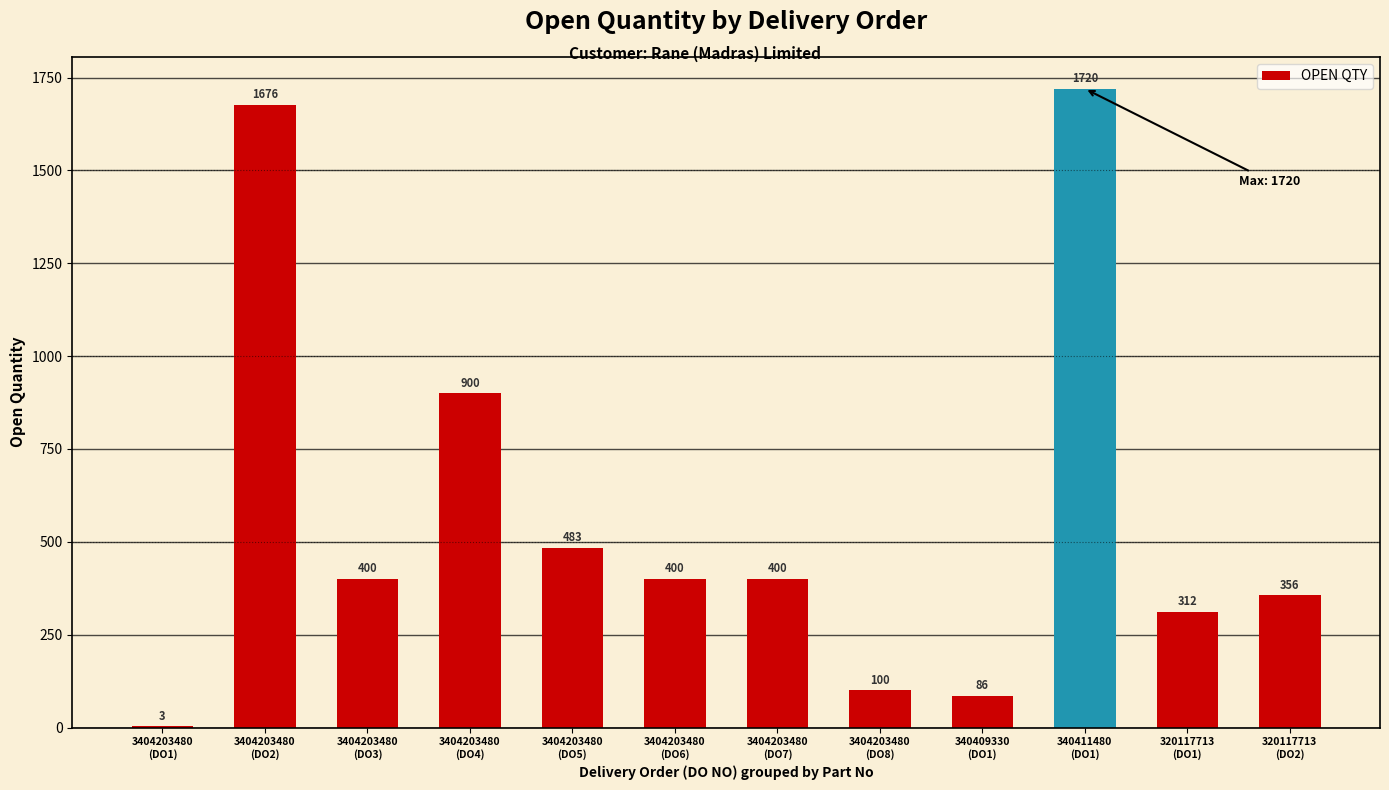

What is the maximum value shown in the chart?

1720